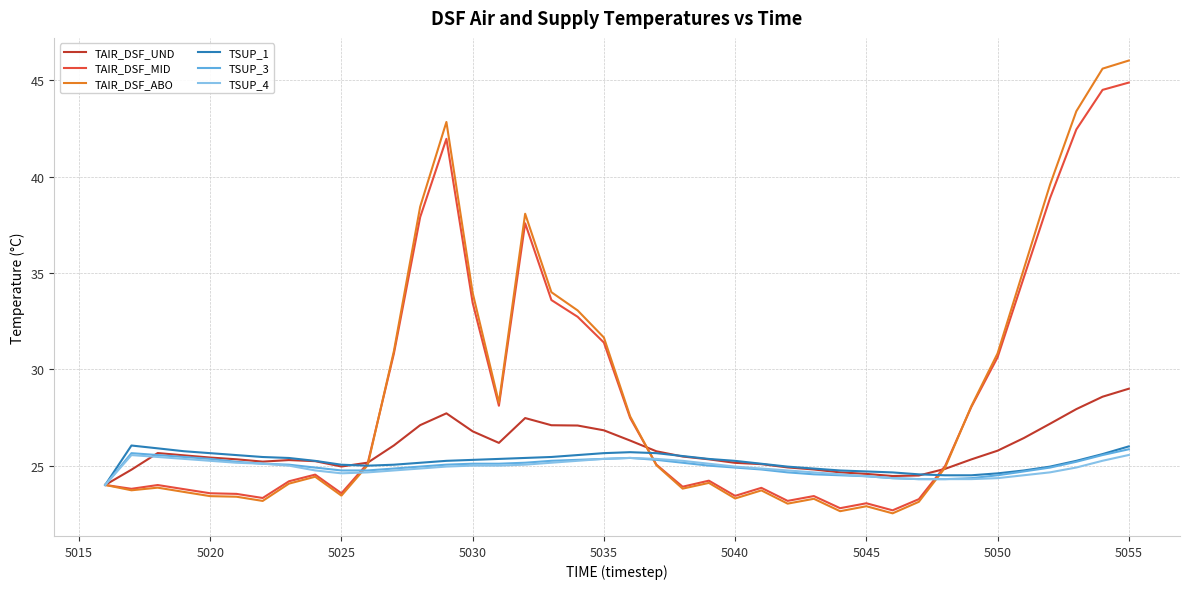

Which series has the widest spread of values?

TAIR_DSF_ABO